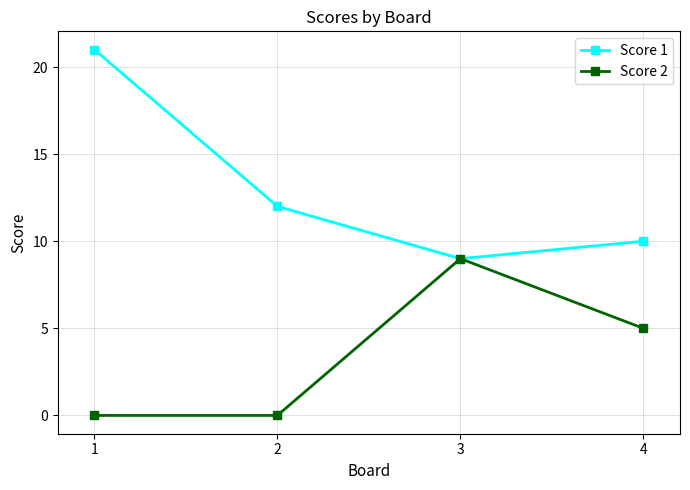

What is the value of the Score 1 point at the 4th from the left?

10